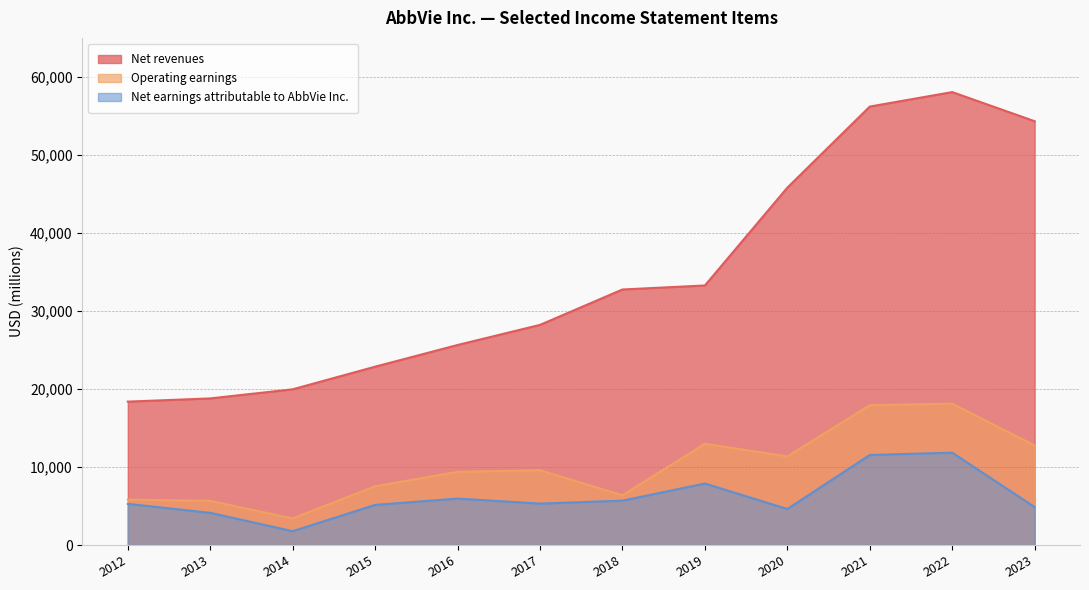

Read the Net earnings attributable to AbbVie Inc. value at 2019, to the nearest 10.

7880